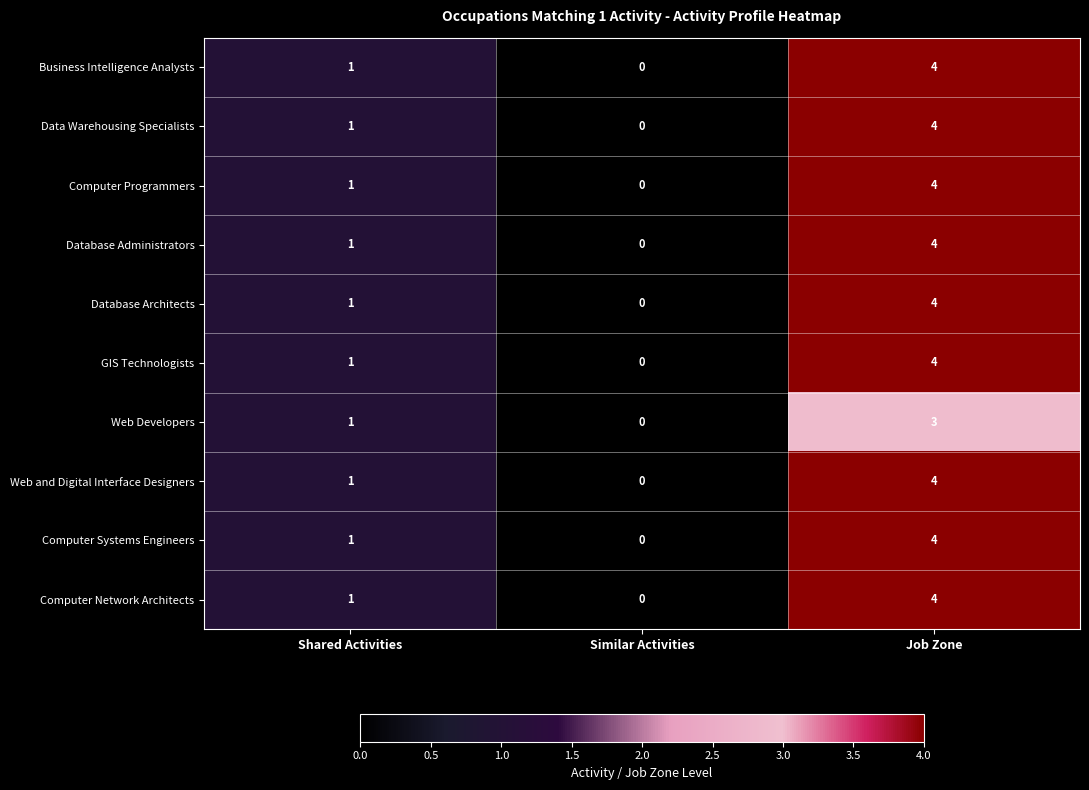

True or false: Computer Network Architects has a value of 0 at Similar Activities.

True